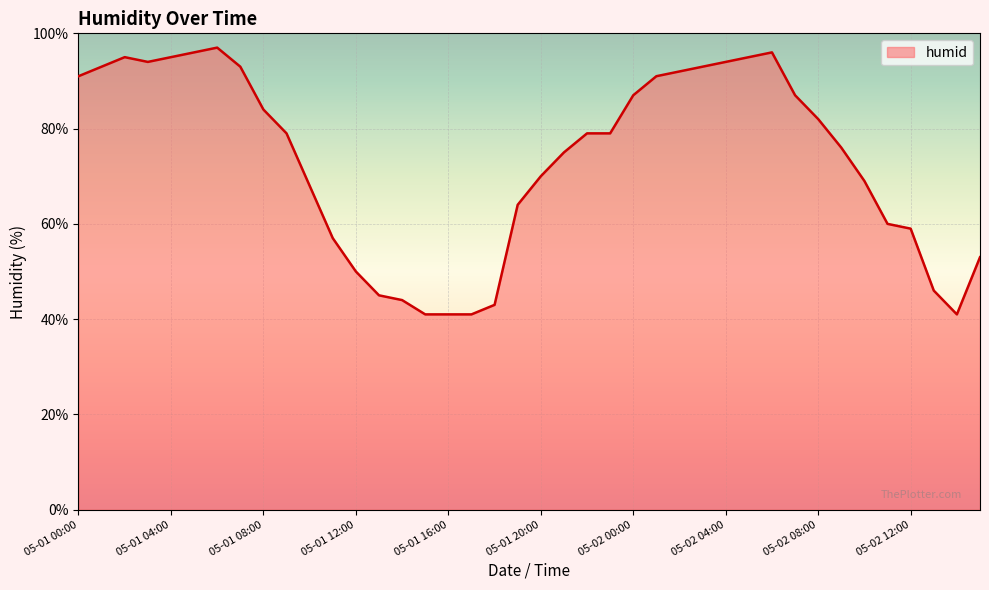

What is the maximum value shown in the chart?

97